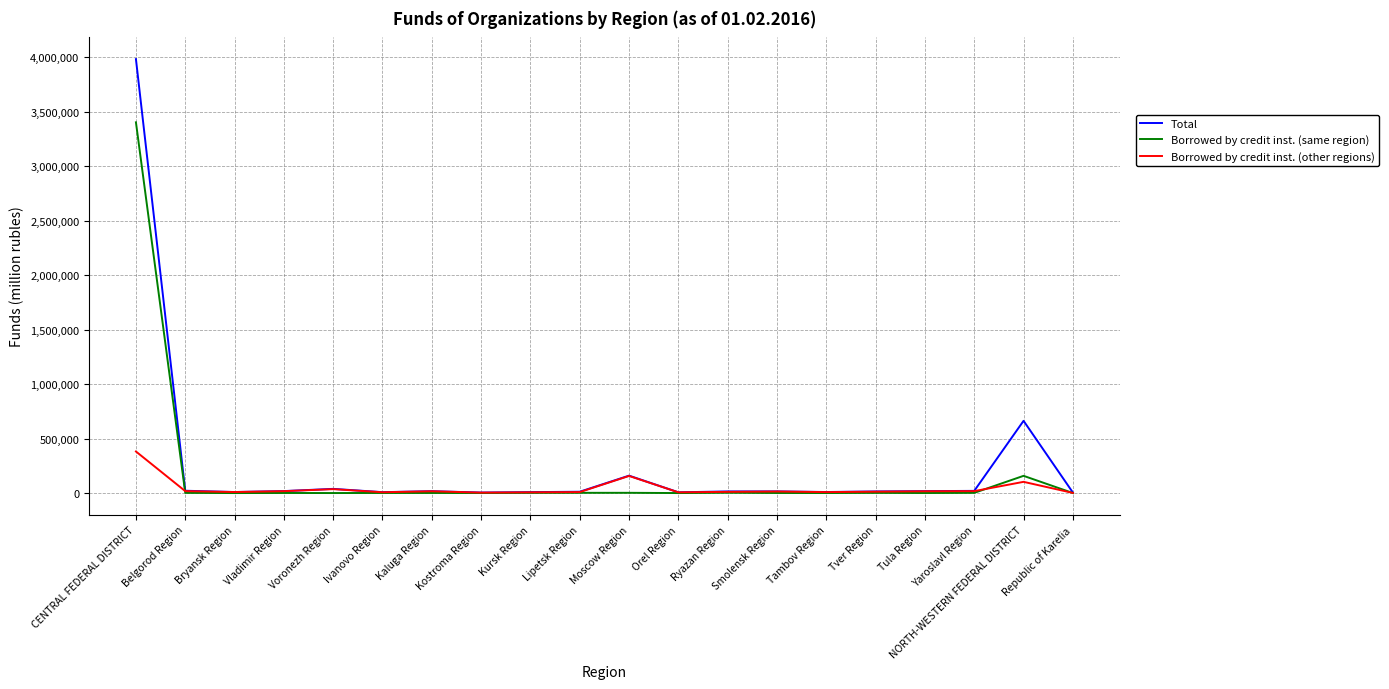

What value does the Total series have at Kostroma Region, to the nearest 50?

4650